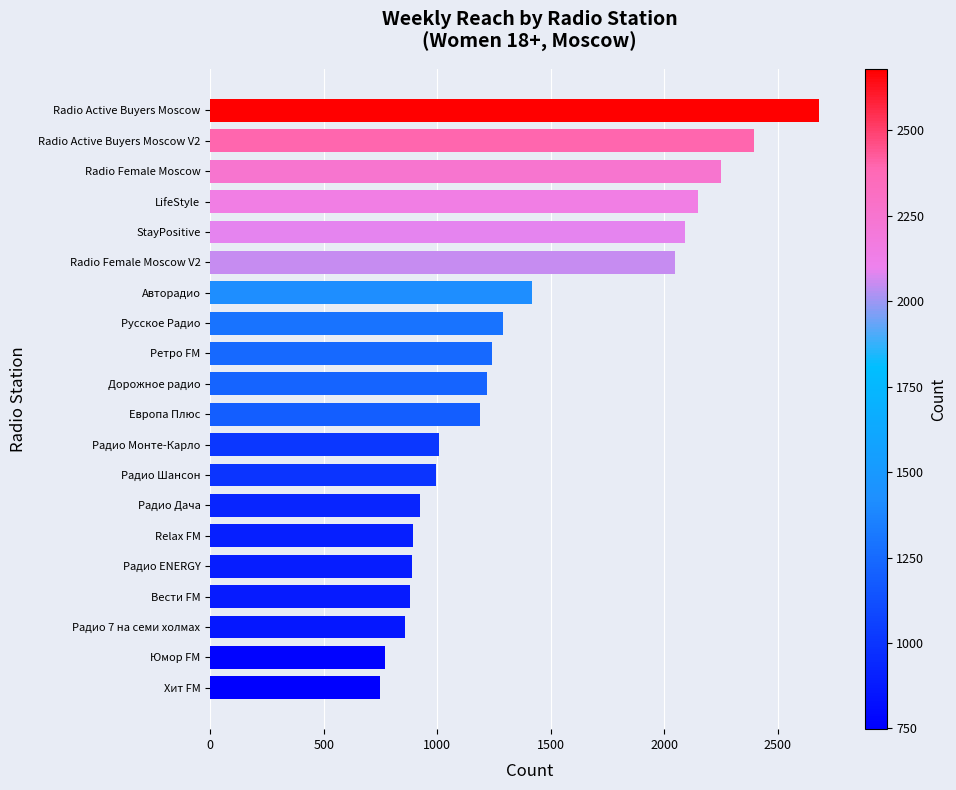

Is it true that the value at Radio Female Moscow V2 is 2048.7?

True